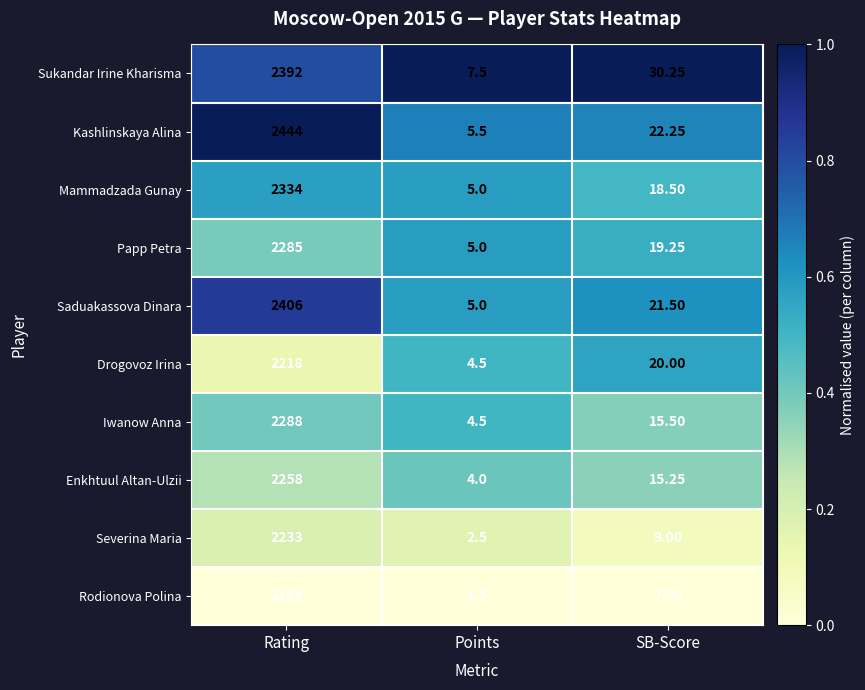

At SB-Score, list the series in order from largest to smallest.

Sukandar Irine Kharisma, Kashlinskaya Alina, Saduakassova Dinara, Drogovoz Irina, Papp Petra, Mammadzada Gunay, Iwanow Anna, Enkhtuul Altan-Ulzii, Severina Maria, Rodionova Polina